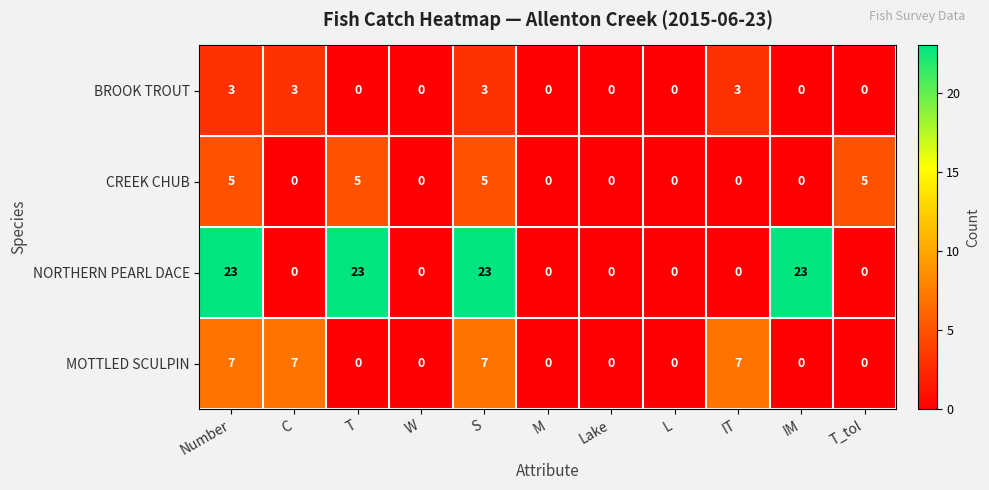

What is the sum of all NORTHERN PEARL DACE values?

92